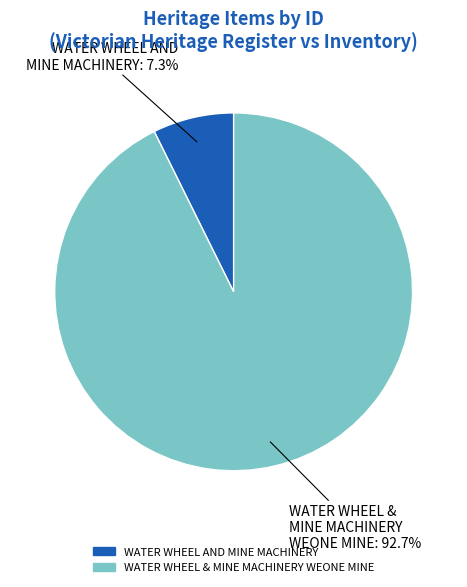

Is WATER WHEEL AND MINE MACHINERY the majority of the pie?

No